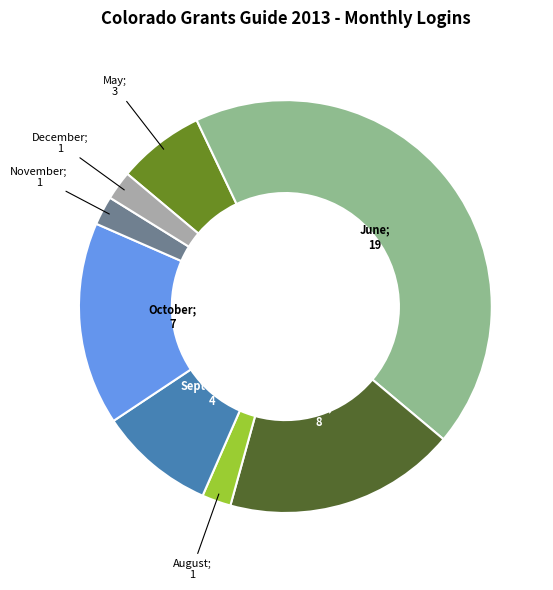

Is there any slice that represents more than half of the pie?

No